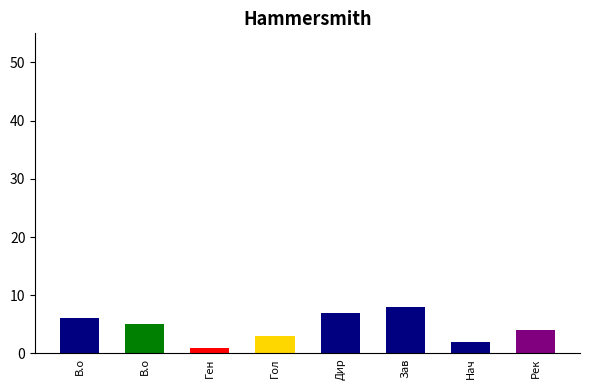

How many bars are there in total?

8